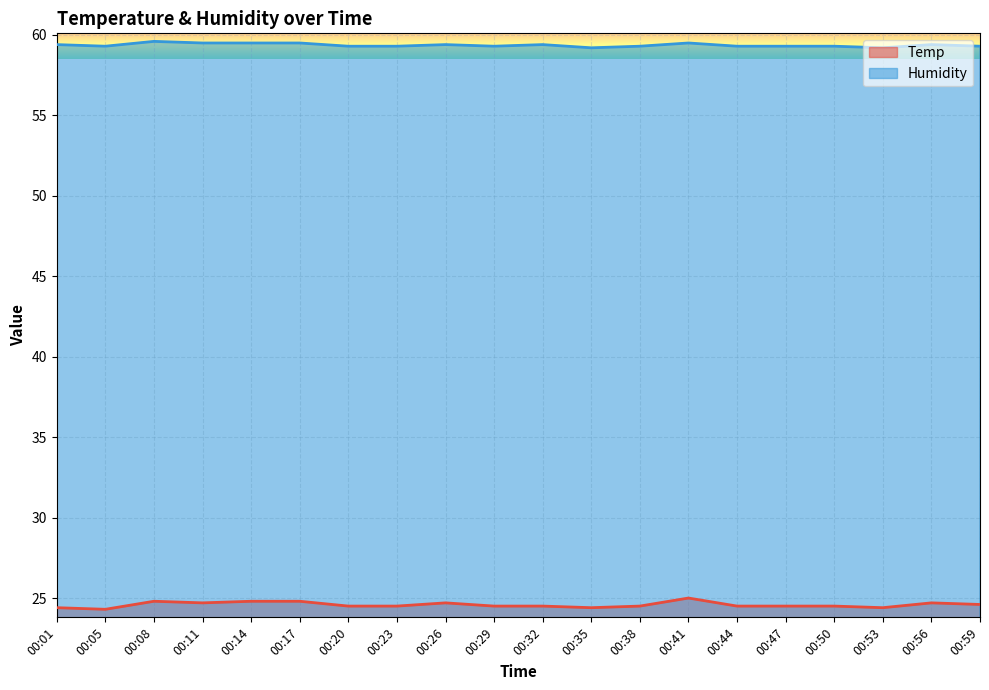

True or false: Humidity and Temp cross at least once.

False